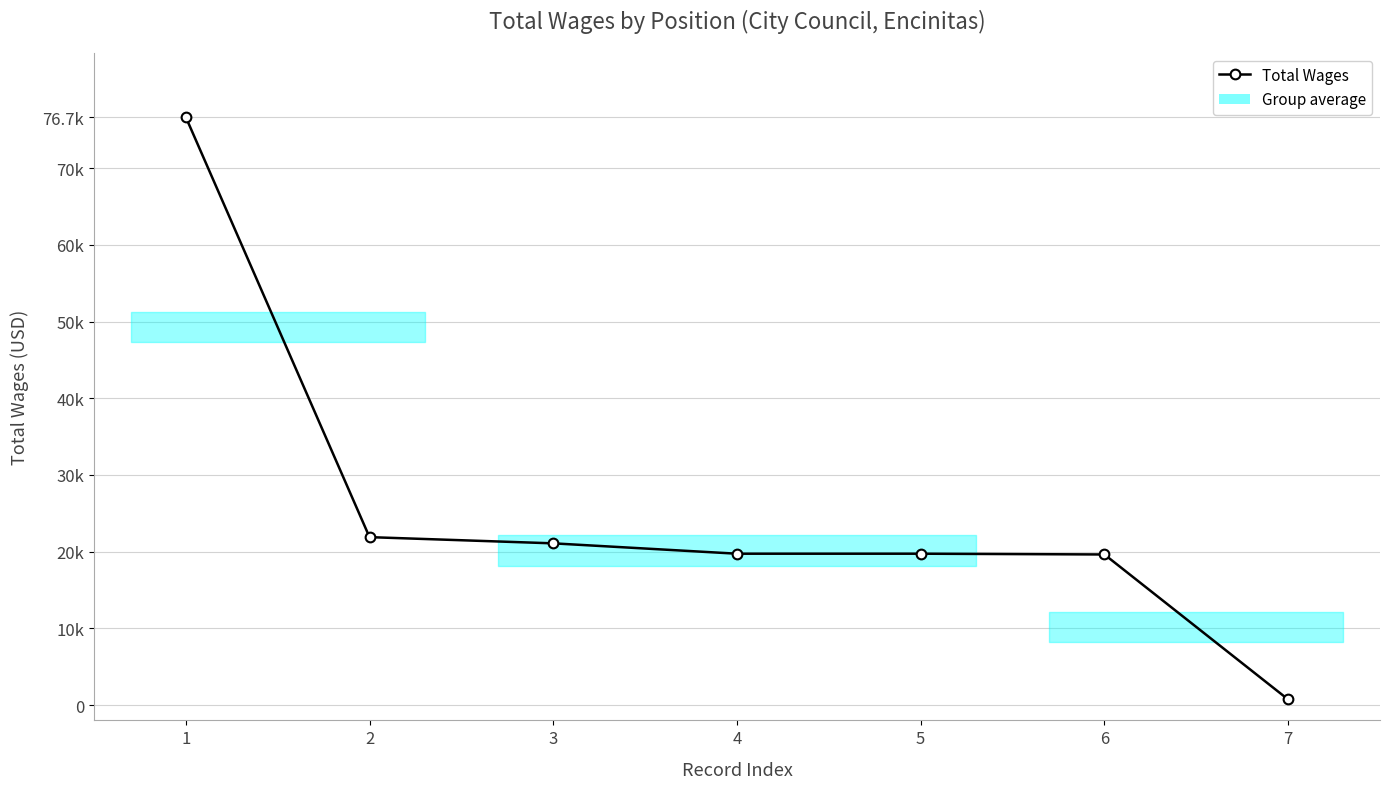

How many lines are shown in the chart?

1